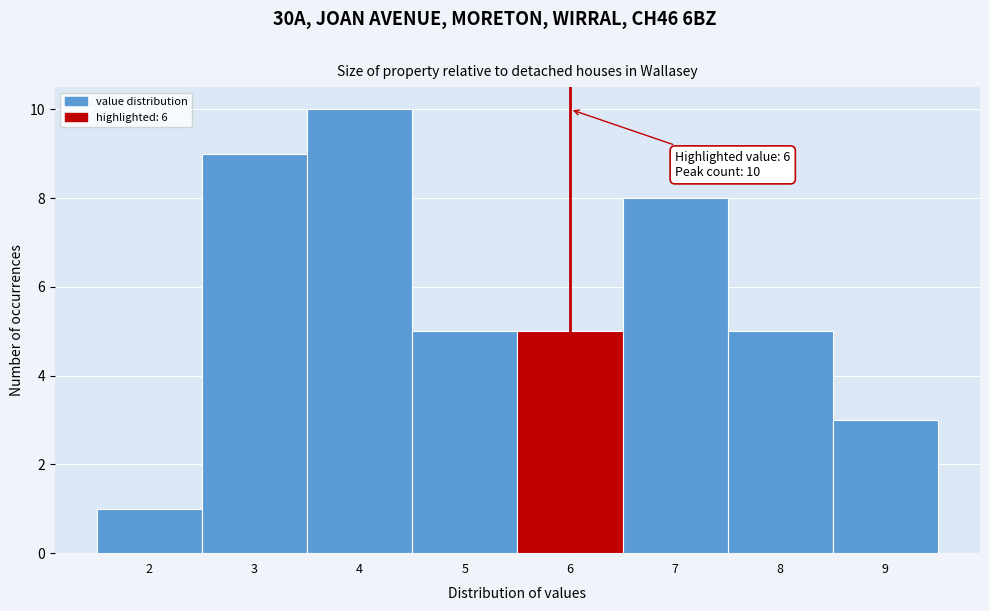

Which range on the x-axis has the tallest bar?

3.5 to 4.5